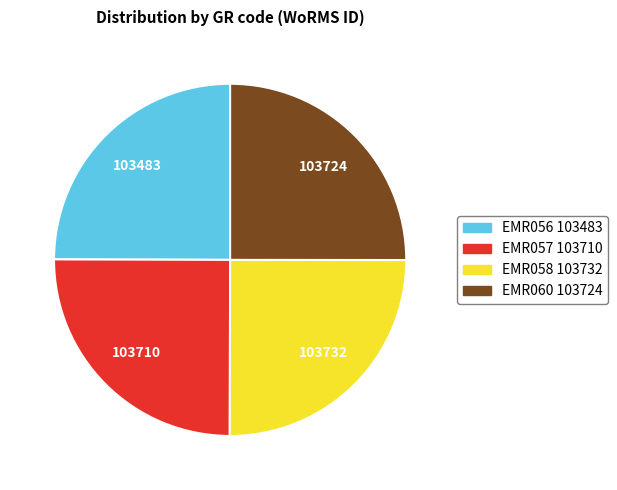

Is EMR057 the majority of the pie?

No